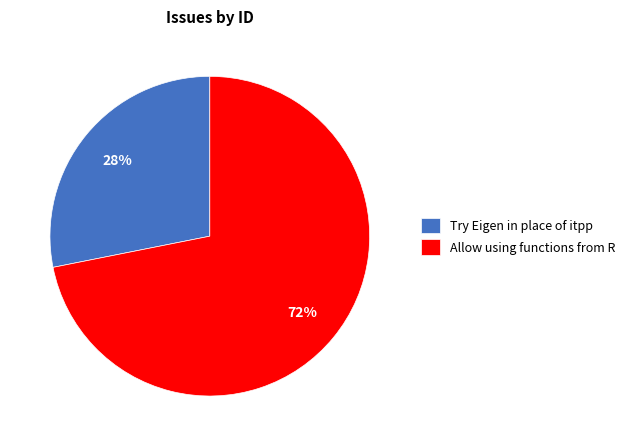

What percentage is the Try Eigen in place of itpp slice, to the nearest percent?

28%